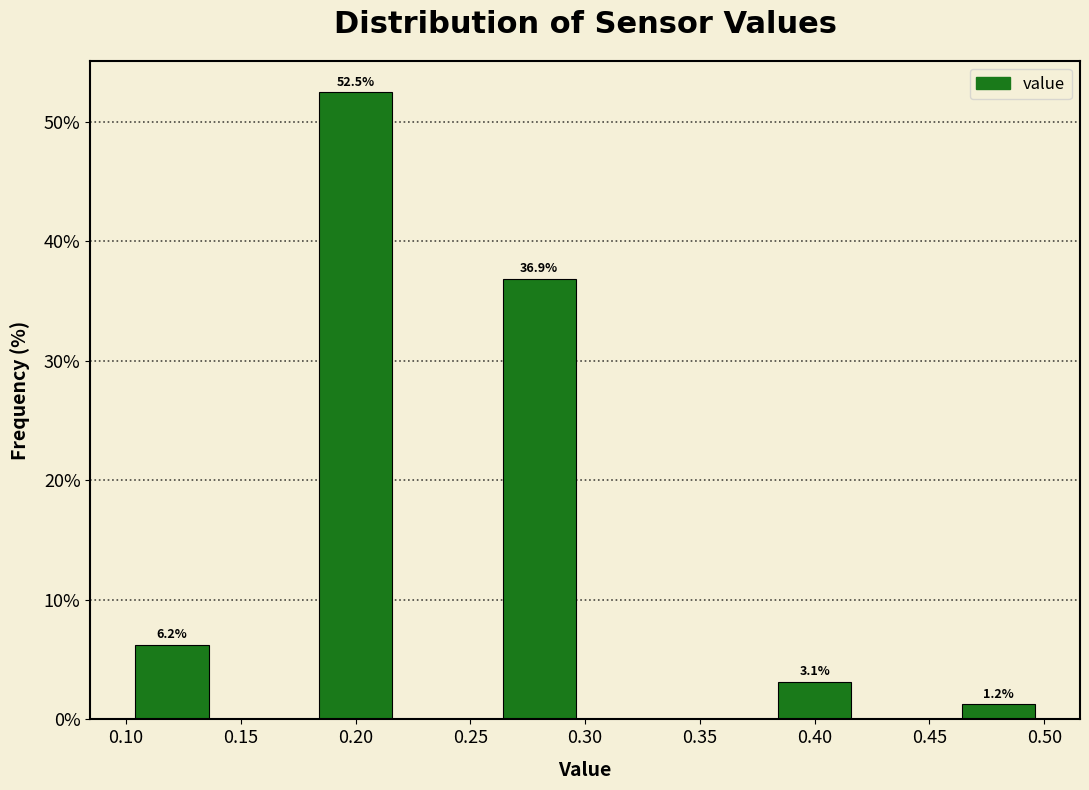

Which range on the x-axis has the tallest bar?

0.18 to 0.22